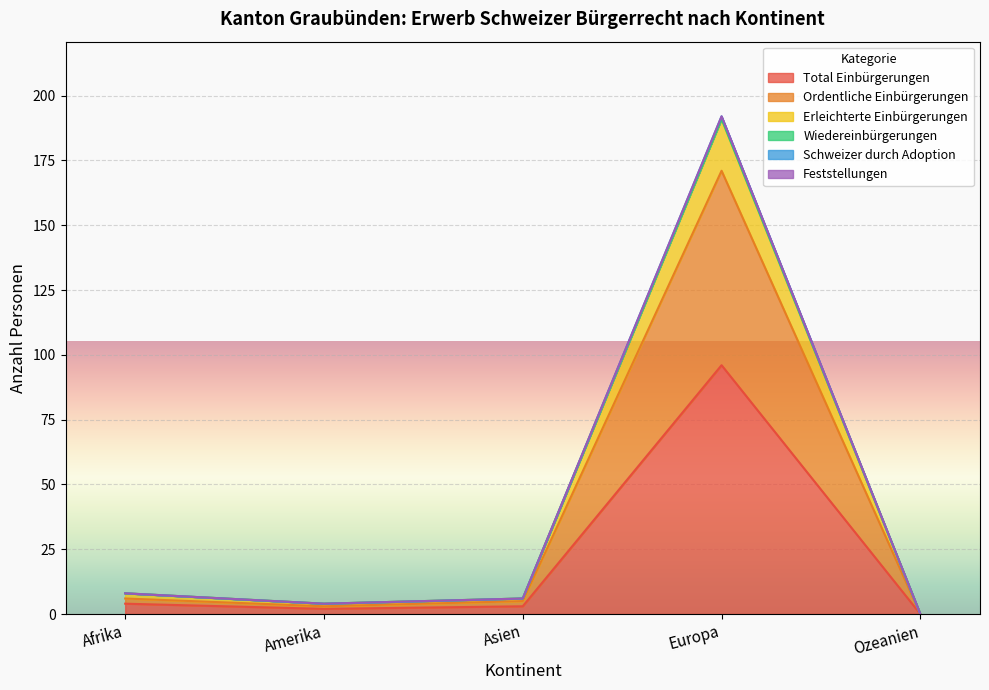

How many interior local valleys does the Schweizer durch Adoption series have?

1